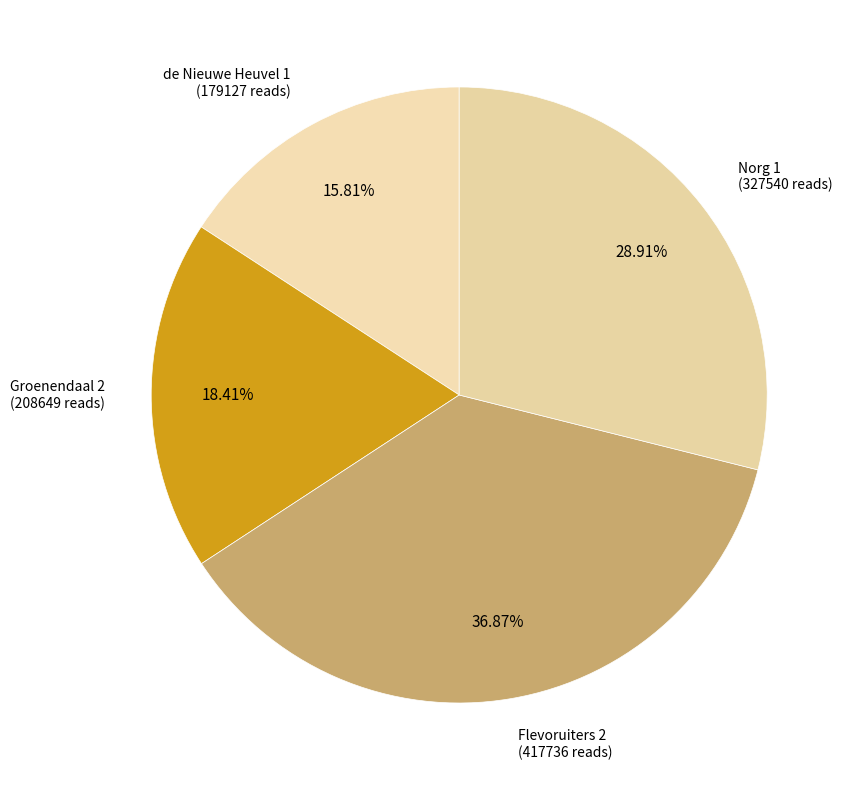

Does de Nieuwe Heuvel 1 represent more than half of the total?

No